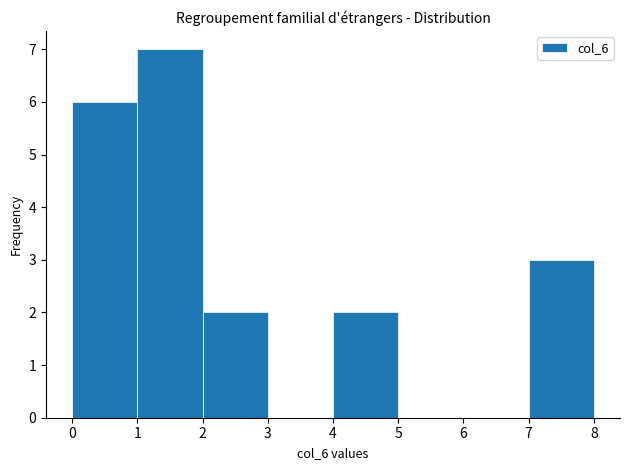

Reading left to right, list every bar in this chart as the range it spans on the x-axis followed by its height. The values are not printed on the chart, so give them approximately, as read against the axis.

0 to 1: 6
1 to 2: 7
2 to 3: 2
3 to 4: 0
4 to 5: 2
5 to 6: 0
6 to 7: 0
7 to 8: 3